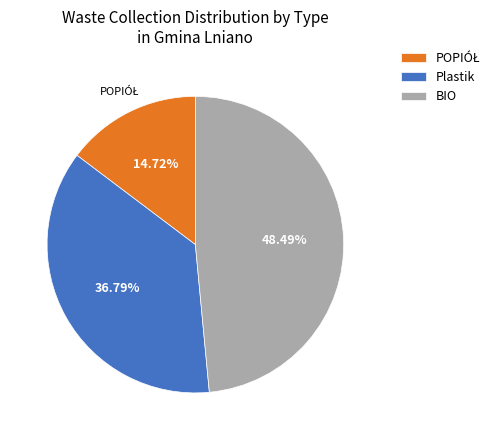

Which has a higher value, Plastik or BIO?

BIO